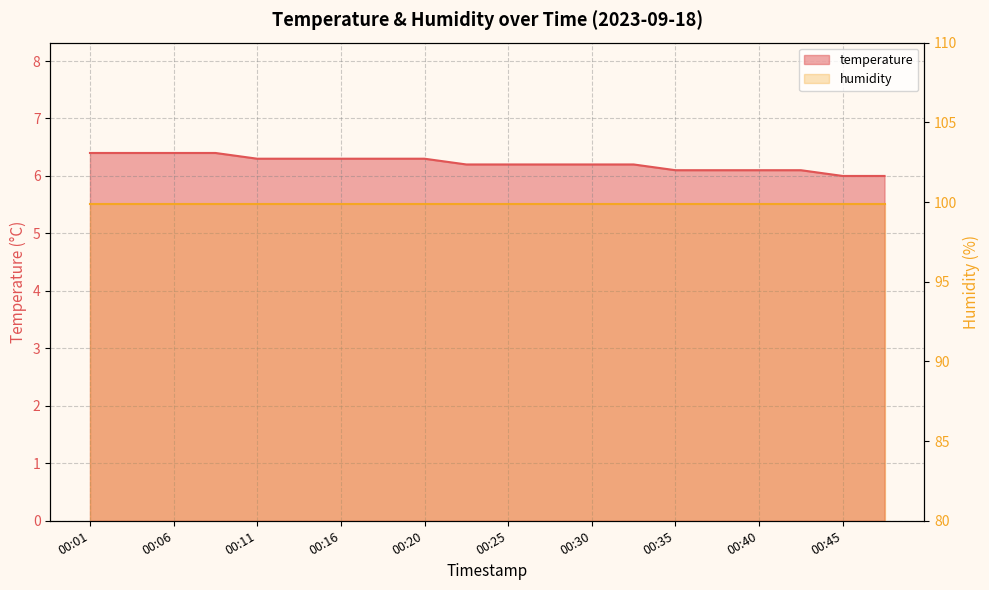

What is the difference between the second highest and minimum values?

0.4